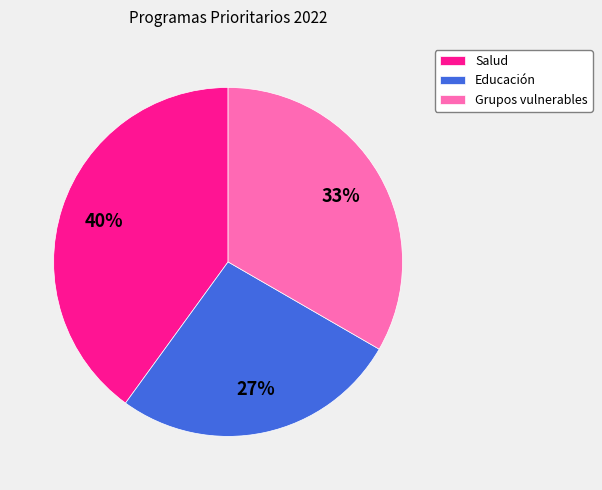

Is there a majority slice in this chart?

No